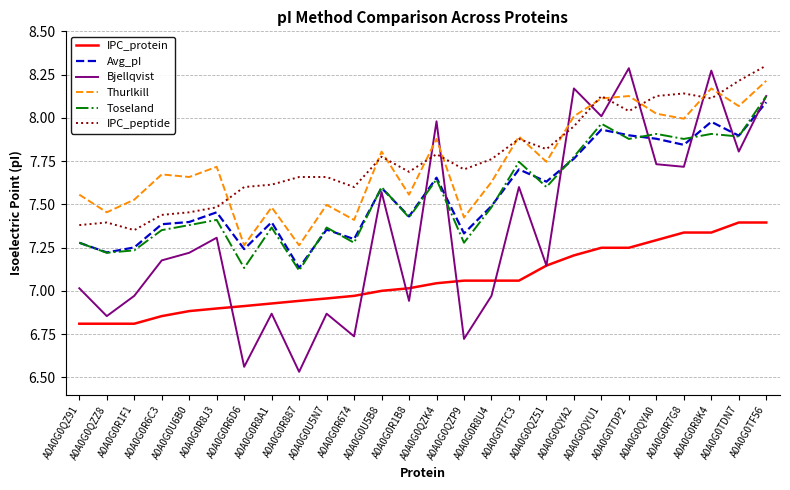

True or false: IPC_protein and Toseland cross at least once.

False